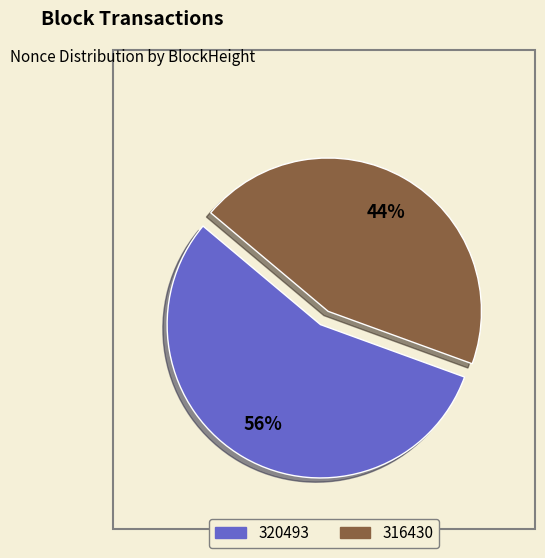

Combined, do 320493 and 316430 account for over 50%?

Yes